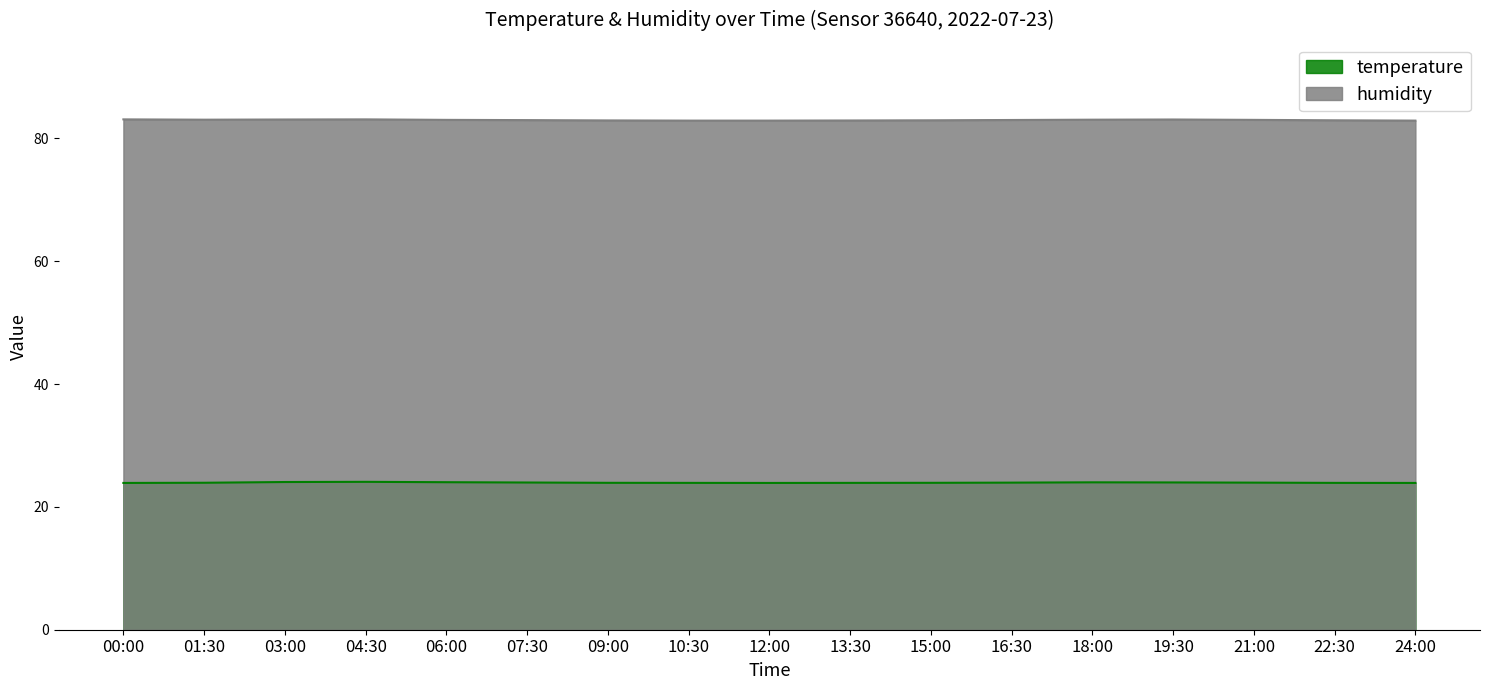

The value of temperature at 24:00 is 31.1. True or false?

False